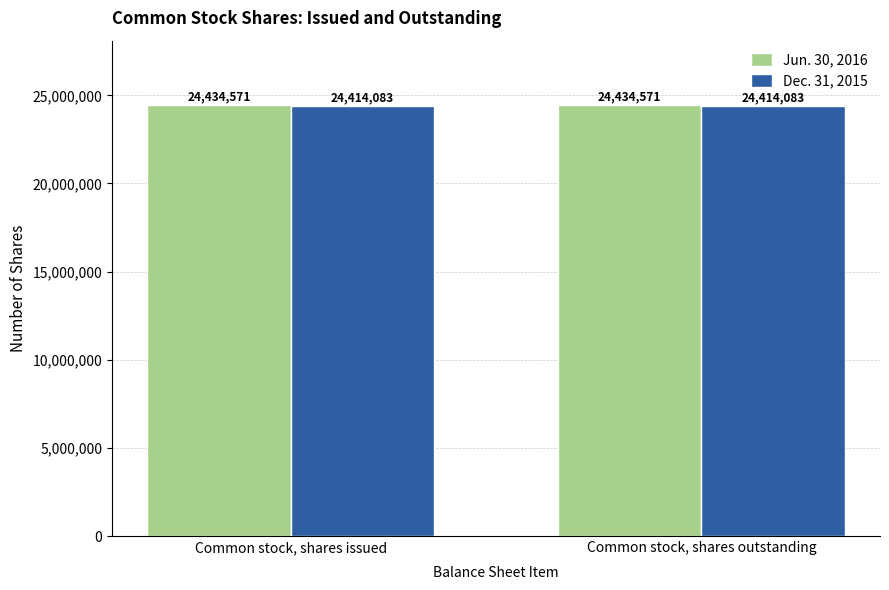

Reading left to right, what are all the values shown in this chart?

Jun. 30, 2016: Common stock, shares issued=24434571	Common stock, shares outstanding=24434571
Dec. 31, 2015: Common stock, shares issued=24414083	Common stock, shares outstanding=24414083